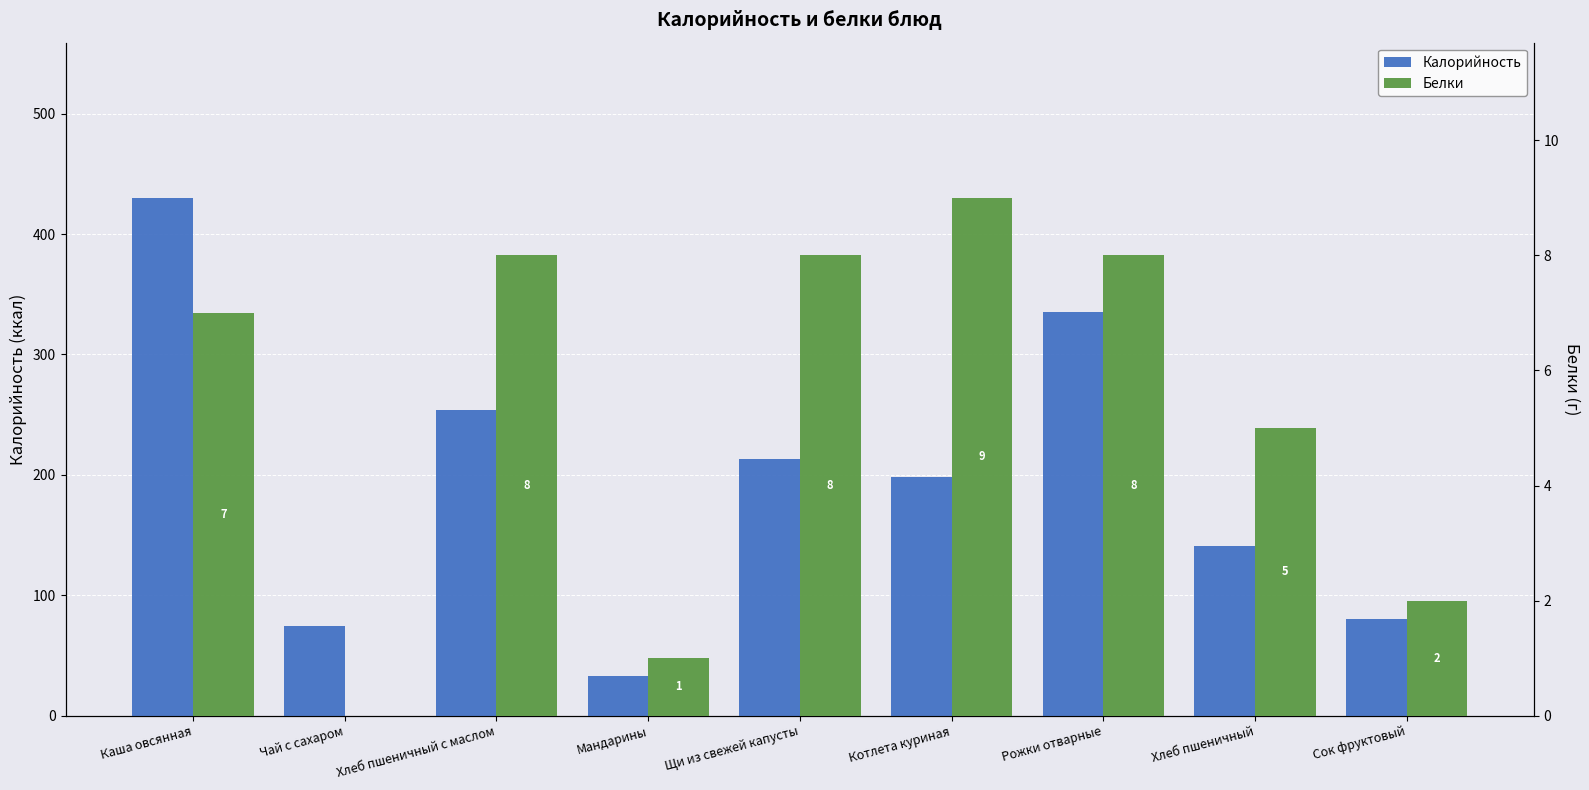

What is the average value of the Калорийность series?

195